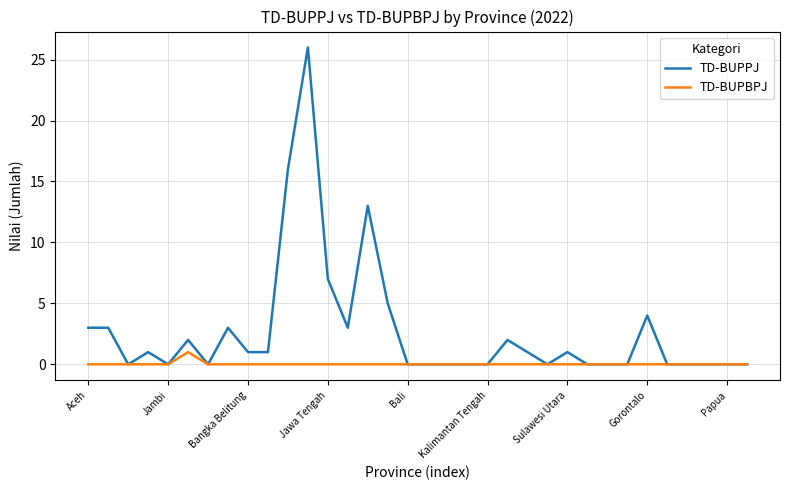

List the series in order of their peak value, lowest first.

TD-BUPBPJ, TD-BUPPJ